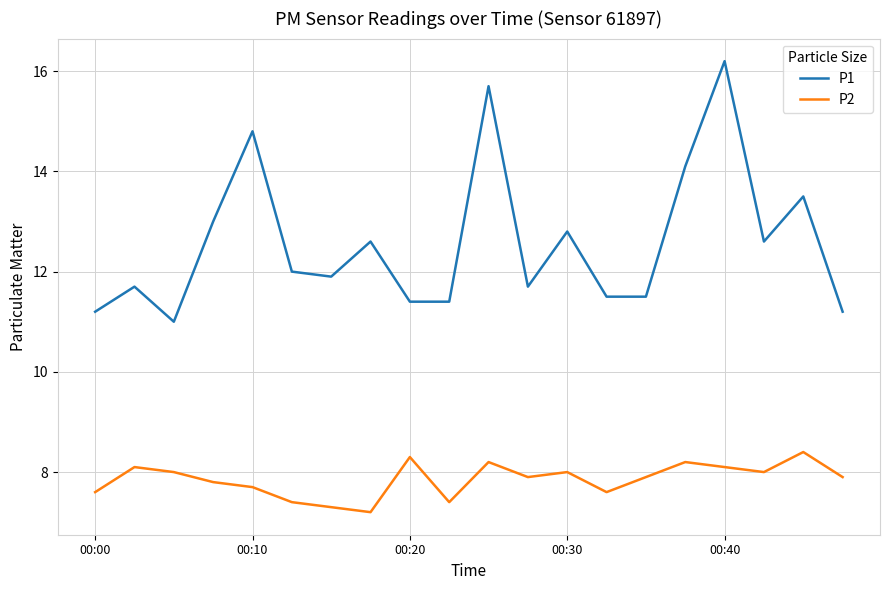

Which series has the largest total across all categories?

P1